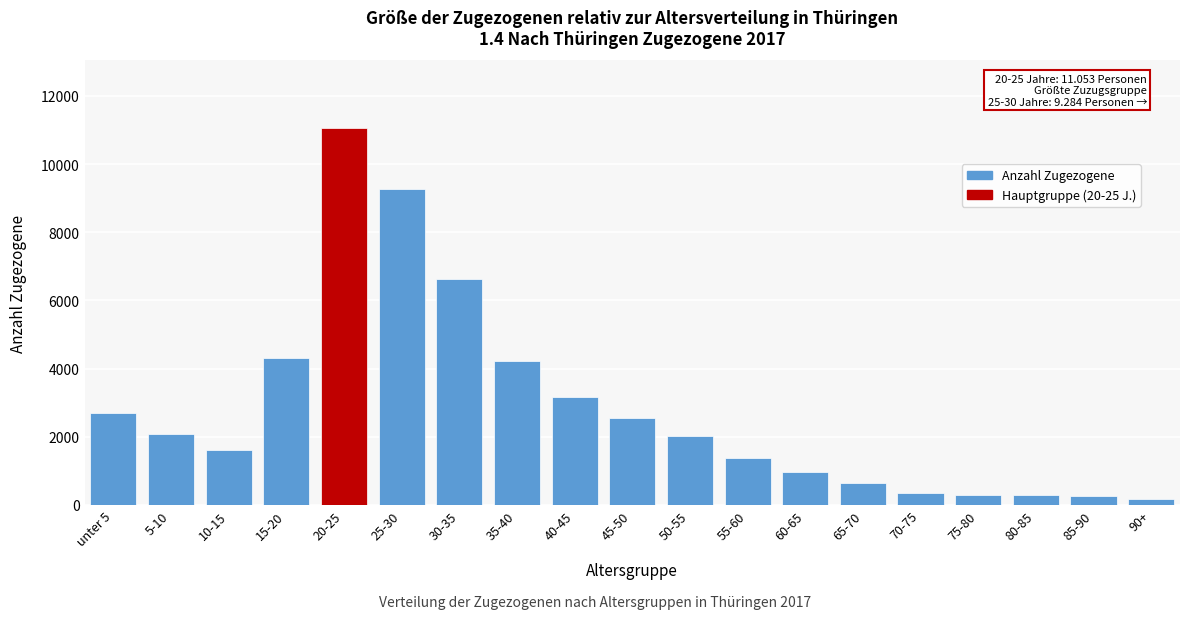

What is the maximum value shown in the chart?

11053